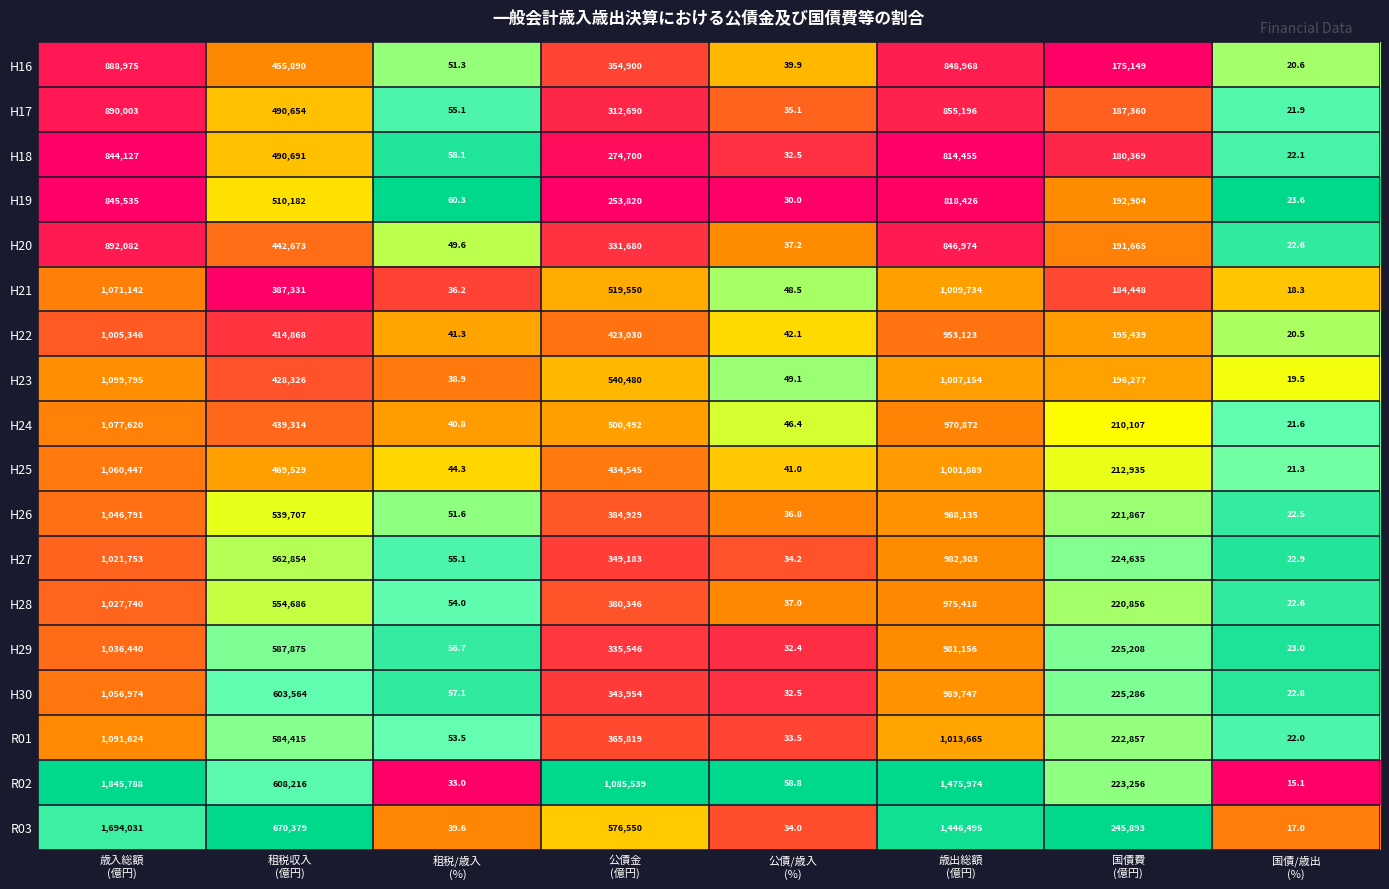

What is the maximum value shown in the chart?

1845788.0